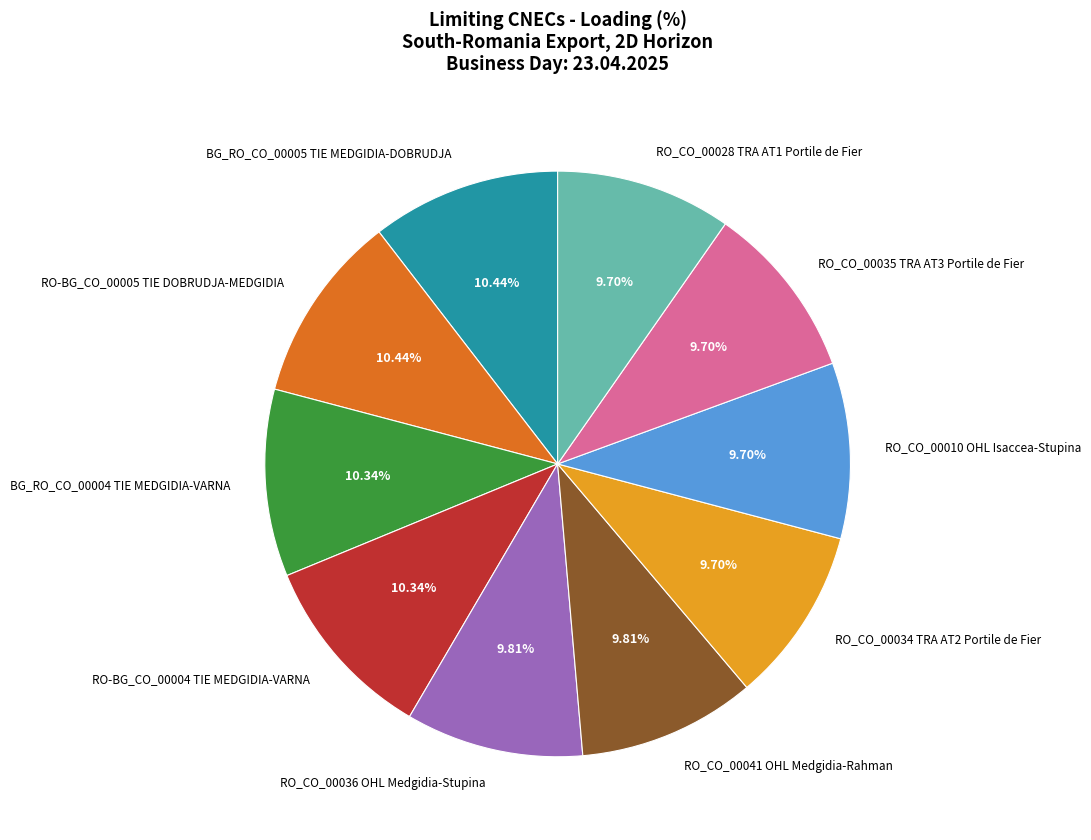

Does any single category account for the majority?

No